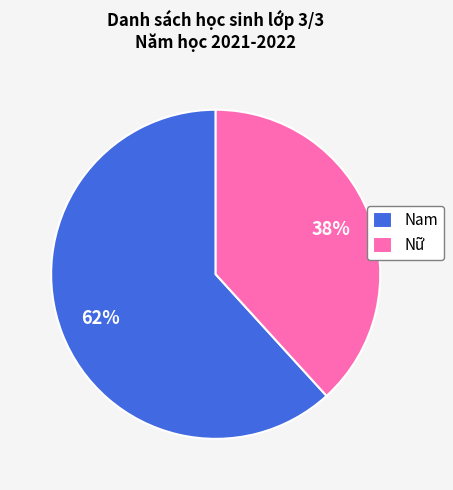

Is there any slice that represents more than half of the pie?

Yes